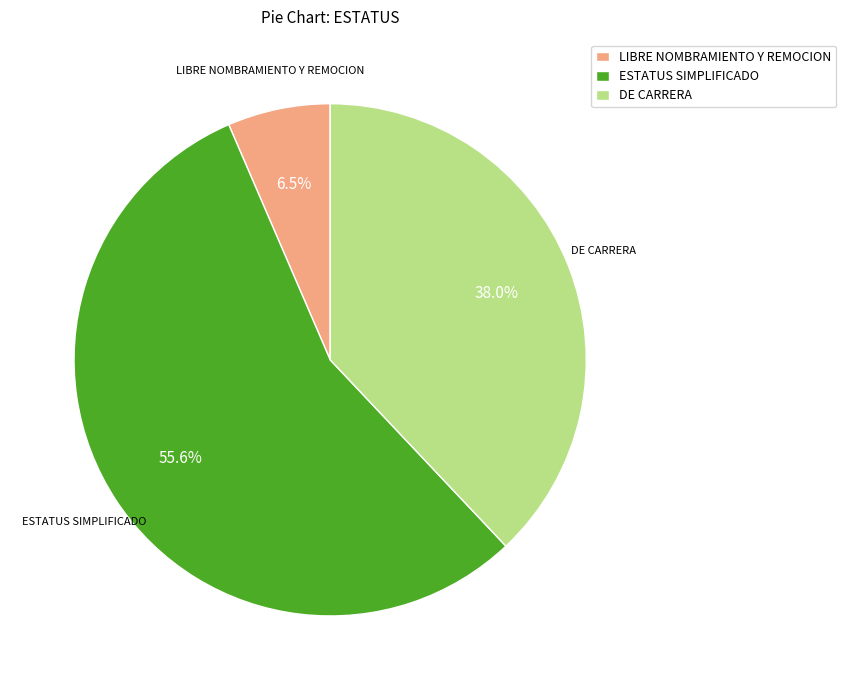

Do LIBRE NOMBRAMIENTO Y REMOCION and ESTATUS SIMPLIFICADO together represent more than half of the pie?

Yes